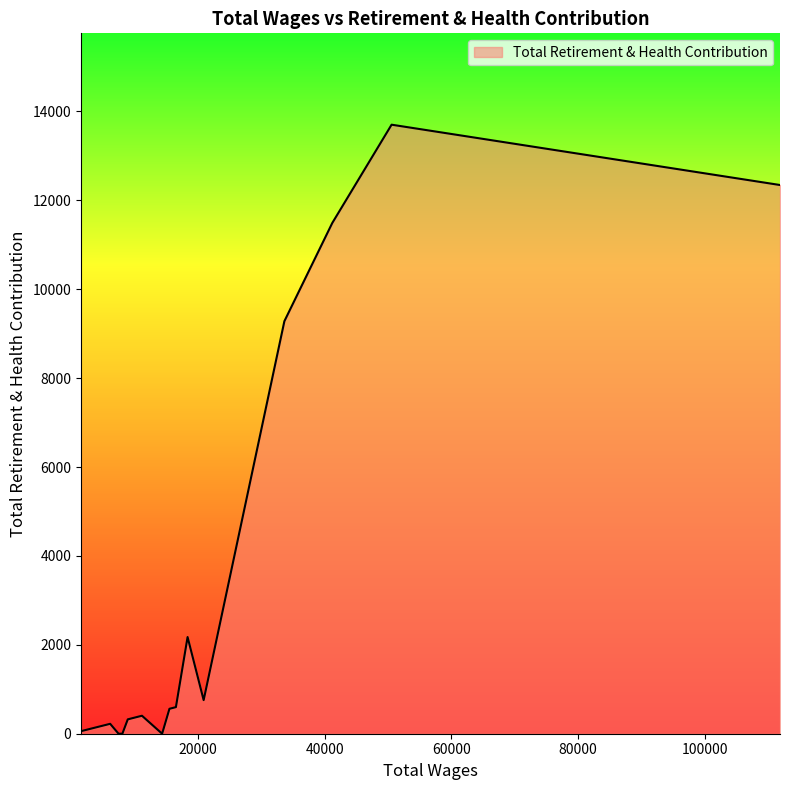

What is the difference between the maximum and minimum values?

13701